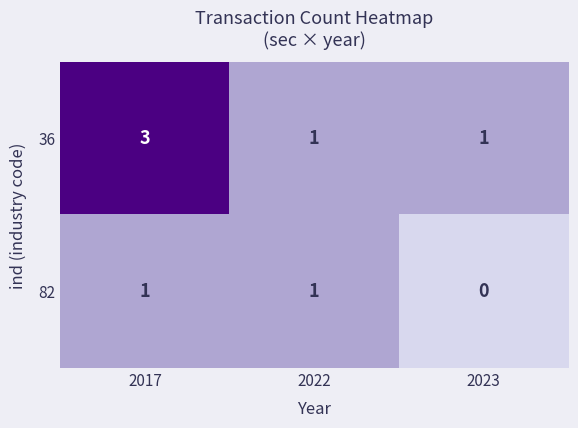

Rank the series by their maximum value, from highest to lowest.

36, 82